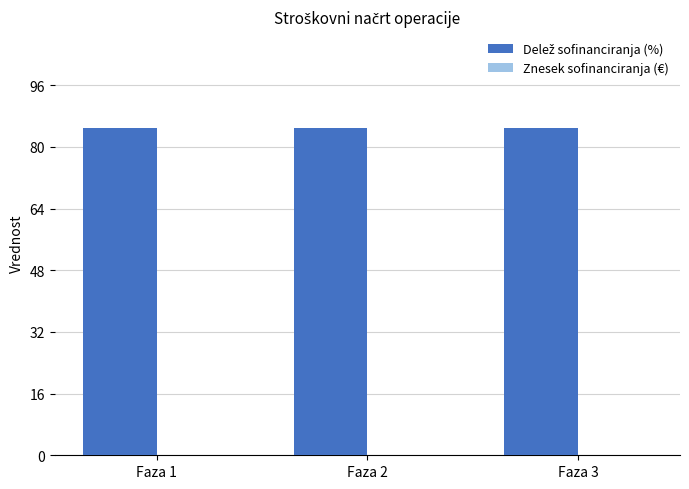

At which category is the sum across all series the highest?

Faza 1